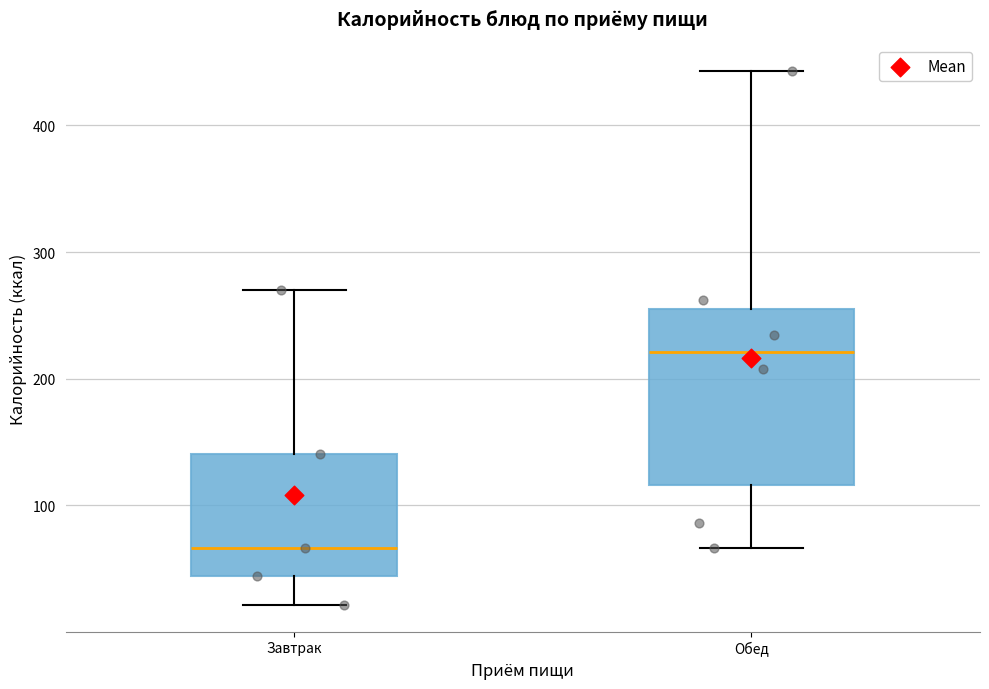

Reading left to right, read every box against the y-axis: the position of its median line, the range the box covers, and the ends of its whiskers. The values are not printed on the chart, so give them approximately, as read against the axis.

Завтрак: median 70, box 40 to 140, whiskers 20 to 270
Обед: median 220, box 120 to 260, whiskers 70 to 440